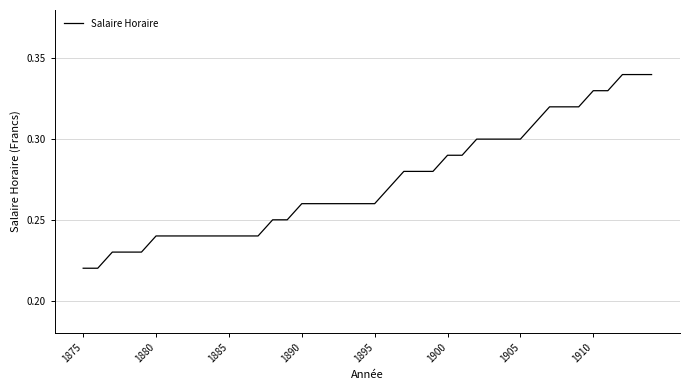

The chart shows a value of 0.1 at 1910. True or false?

False